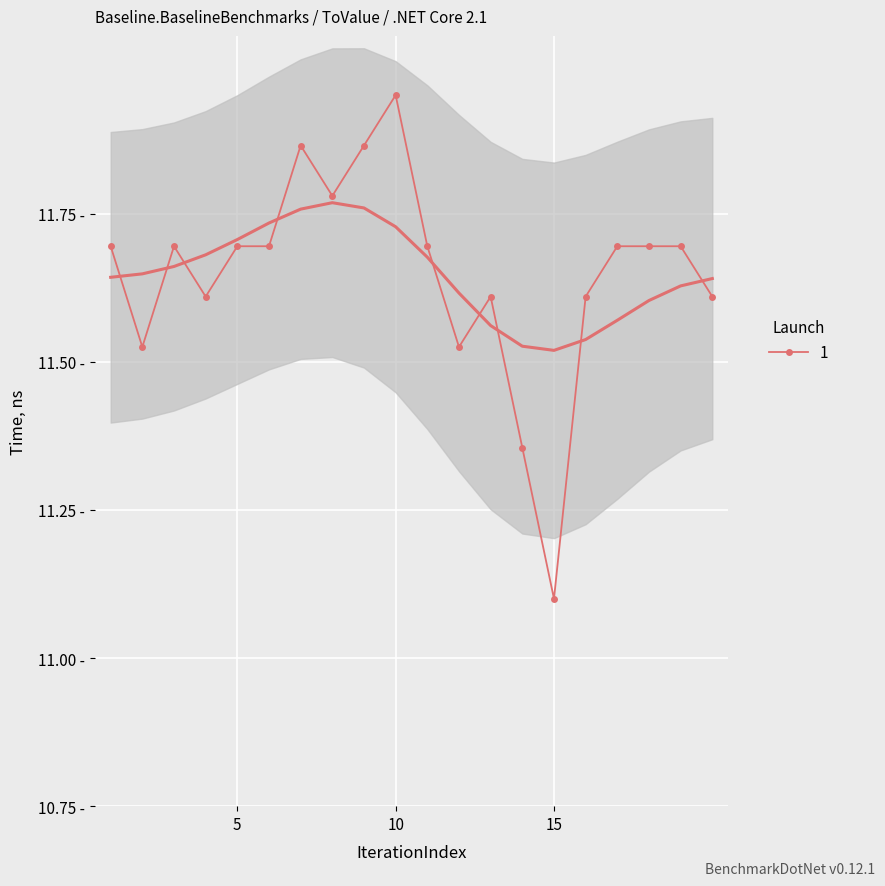

At which label is the value closest to 11?

15